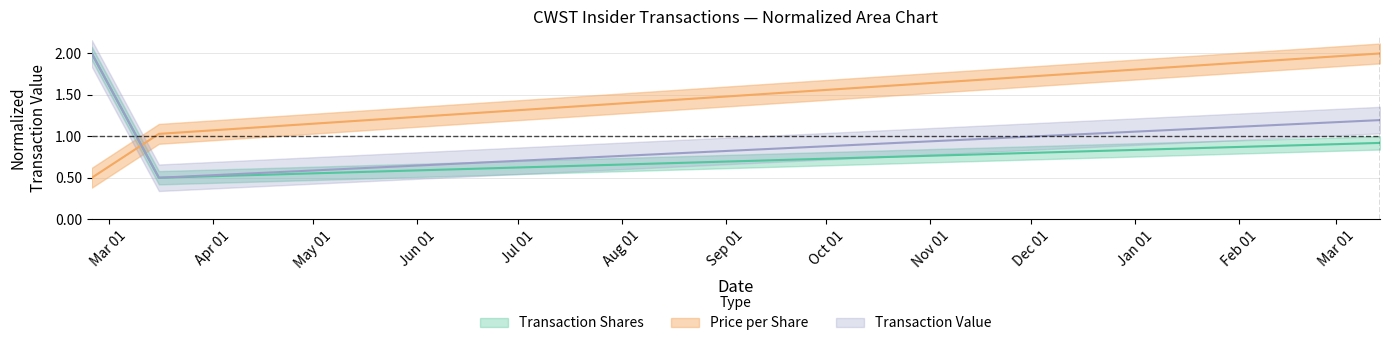

Does the chart display data point markers on the line(s)?

No